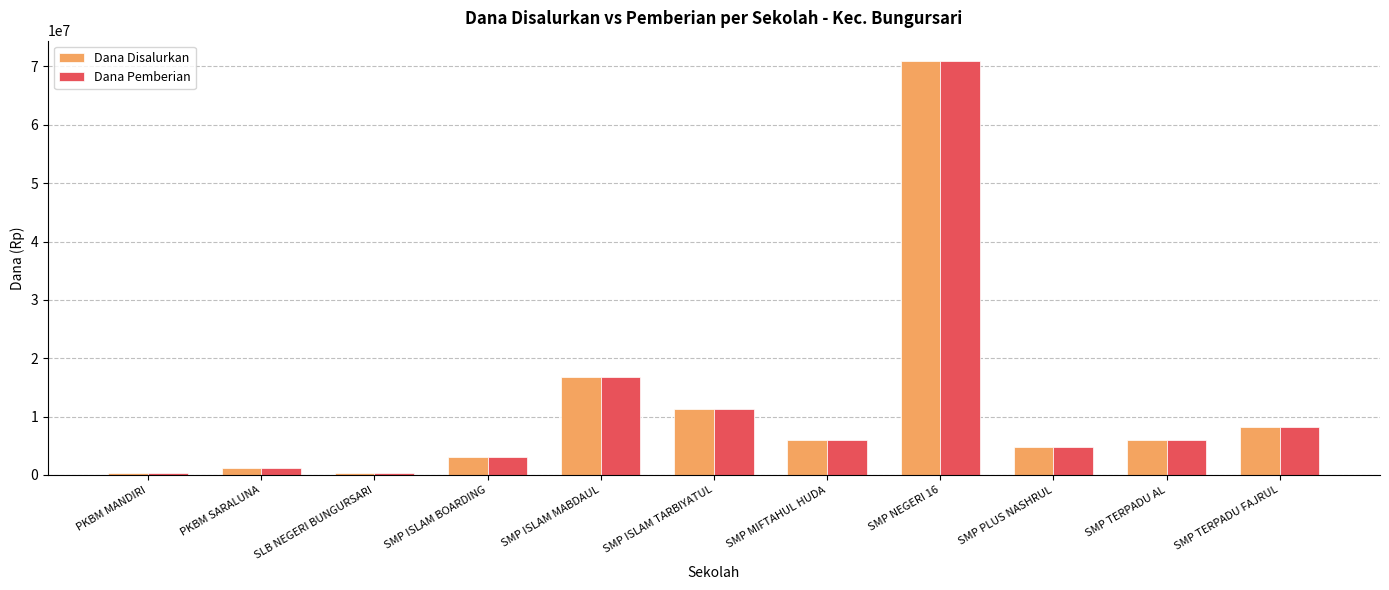

At which label does Dana Disalurkan first exceed 6000000?

SMP ISLAM MABDAUL